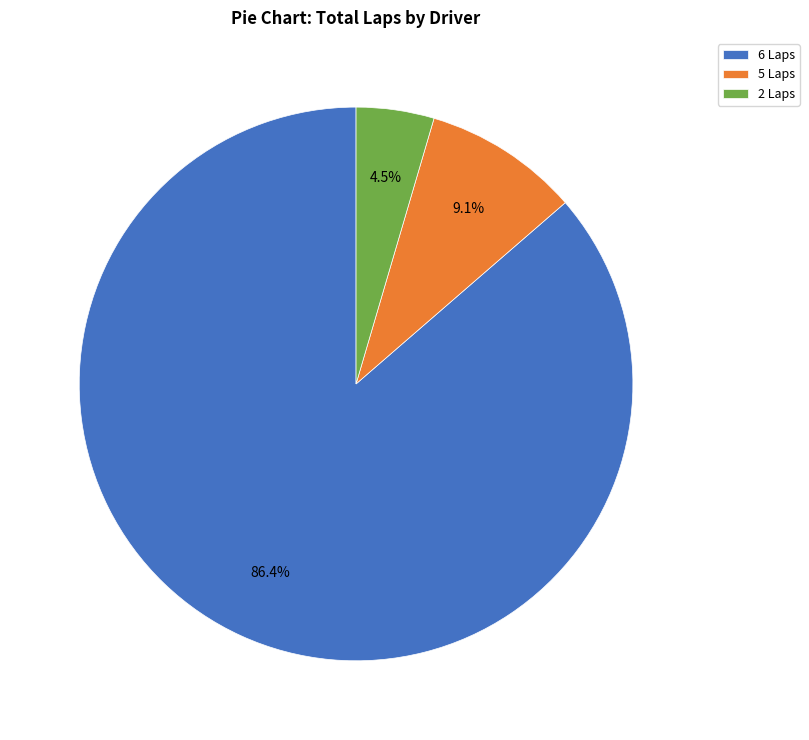

Is there a majority slice in this chart?

Yes